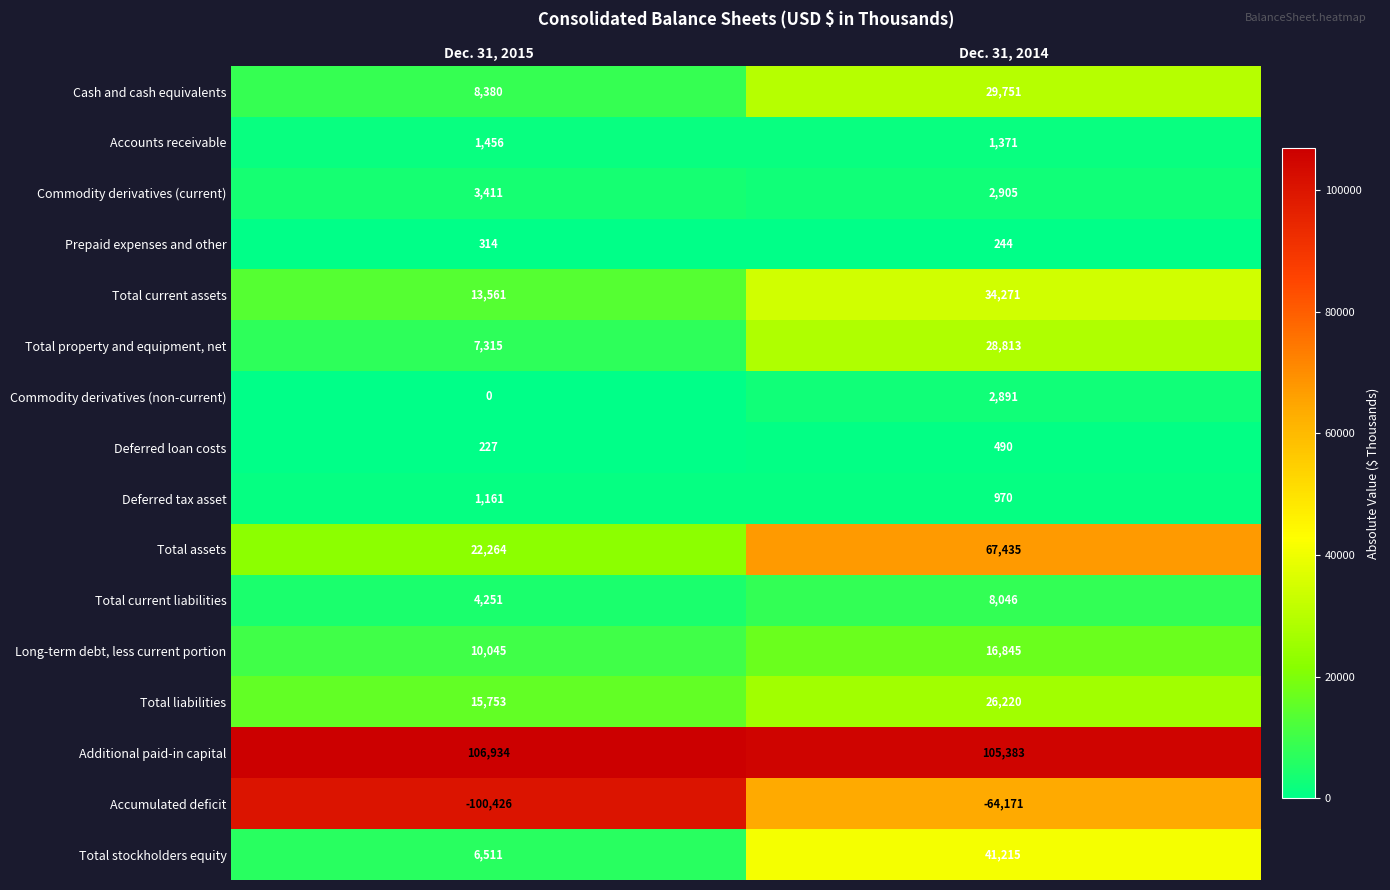

What is the average value of the Long-term debt, less current portion series?

13445